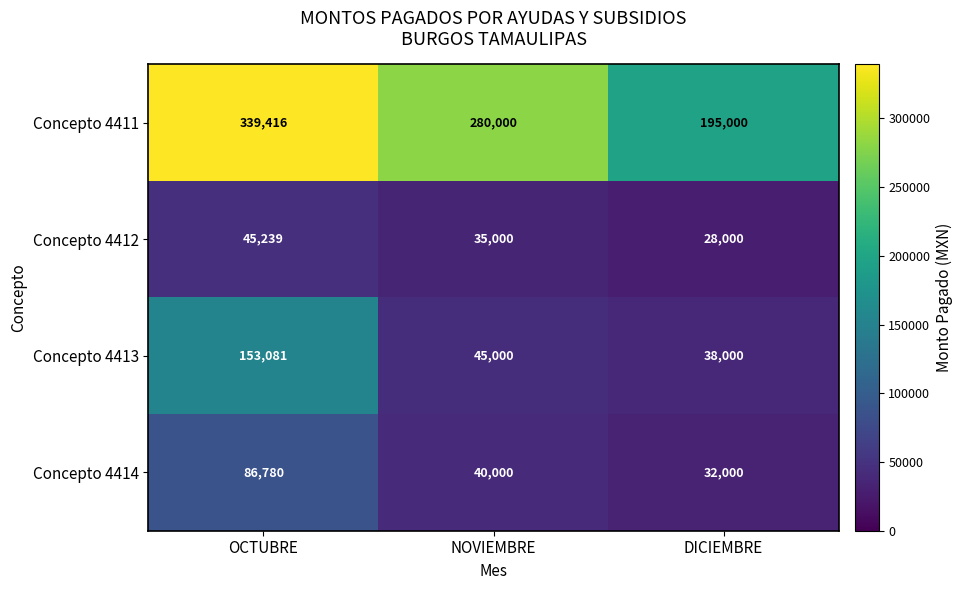

What is the minimum value shown in the chart?

28000